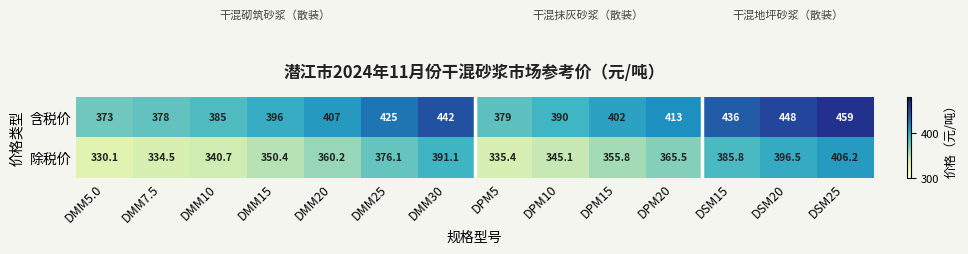

What is the difference between the maximum and second lowest values in the 除税价 series?

71.7